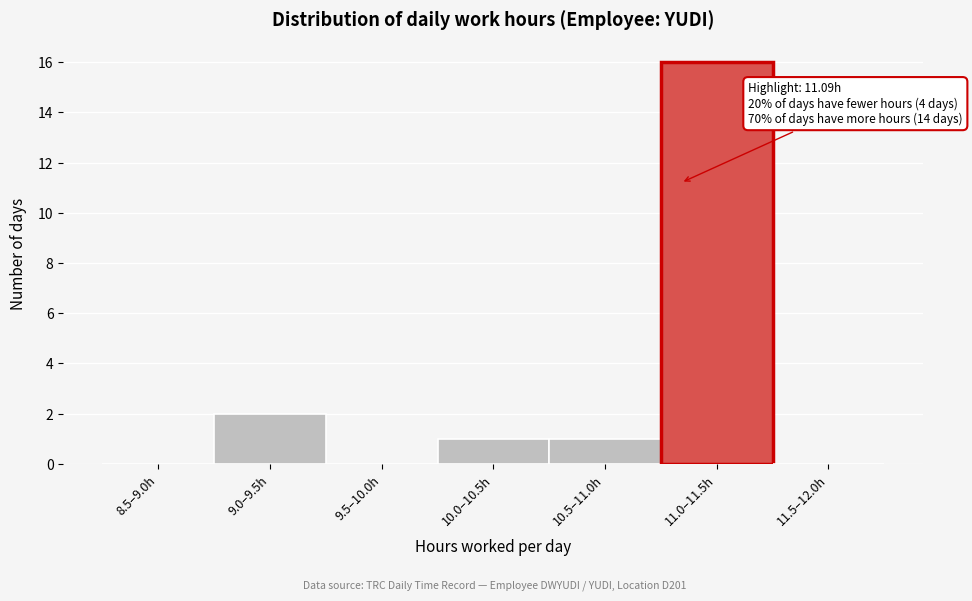

Reading left to right, extract all data points from this chart.

8.5–9.0h=0	9.0–9.5h=2	9.5–10.0h=0	10.0–10.5h=1	10.5–11.0h=1	11.0–11.5h=16	11.5–12.0h=0